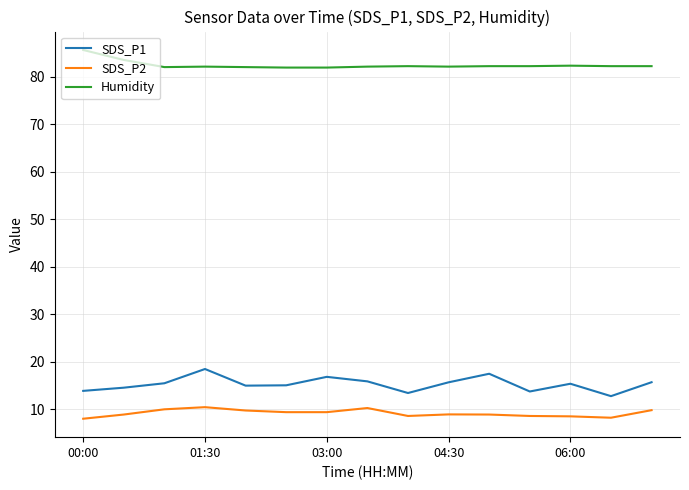

Which series has the largest total across all categories?

Humidity